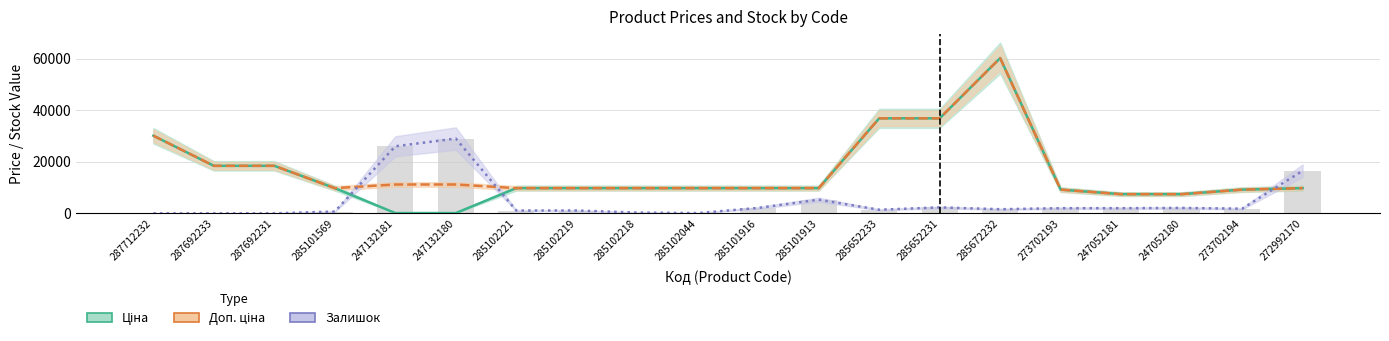

Reading right to left, transcribe all the data shown in this chart.

Ціна: 272992170=9775.5	273702194=9196.3	247052180=7444.6	247052181=7444.6	273702193=9196.3	285672232=60205.6	285652231=36841.8	285652233=36841.8	285101913=9775.5	285101916=9775.5	285102044=9775.5	285102218=9775.5	285102219=9775.5	285102221=9775.5	247132180=111.8	247132181=111.8	285101569=9775.5	287692231=18420.9	287692233=18420.9	287712232=30102.8
Доп. ціна: 272992170=9775.5	273702194=9196.3	247052180=7444.6	247052181=7444.6	273702193=9196.3	285672232=60205.6	285652231=36841.8	285652233=36841.8	285101913=9775.5	285101916=9775.5	285102044=9775.5	285102218=9775.5	285102219=9775.5	285102221=9775.5	247132180=11182.0	247132181=11182.0	285101569=9775.5	287692231=18420.9	287692233=18420.9	287712232=30102.8
Залишок×100: 272992170=16500.0	273702194=1800.0	247052180=2100.0	247052181=2000.0	273702193=2000.0	285672232=1600.0	285652231=2300.0	285652233=1400.0	285101913=5300.0	285101916=2100.0	285102044=100.0	285102218=300.0	285102219=1100.0	285102221=1100.0	247132180=29000.0	247132181=26000.0	285101569=700.0	287692231=0.0	287692233=0.0	287712232=0.0